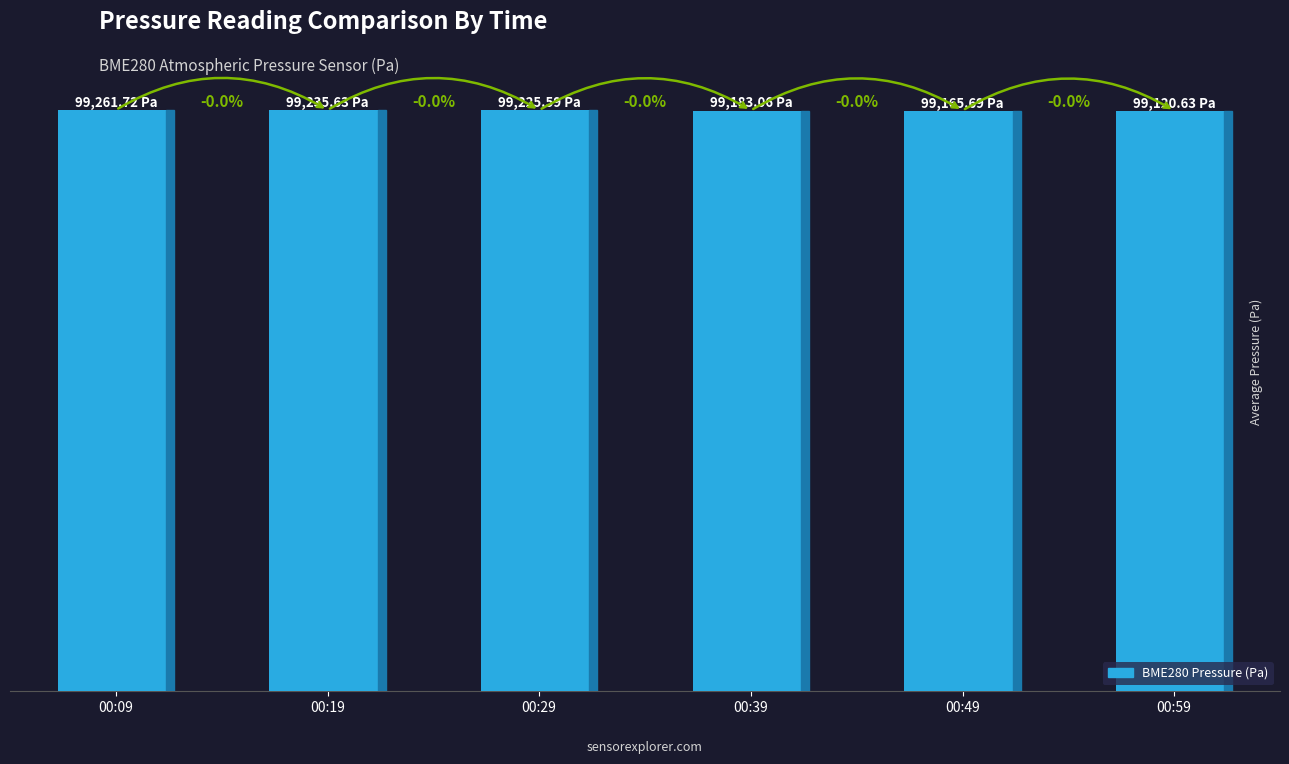

Does the chart contain any negative values?

No